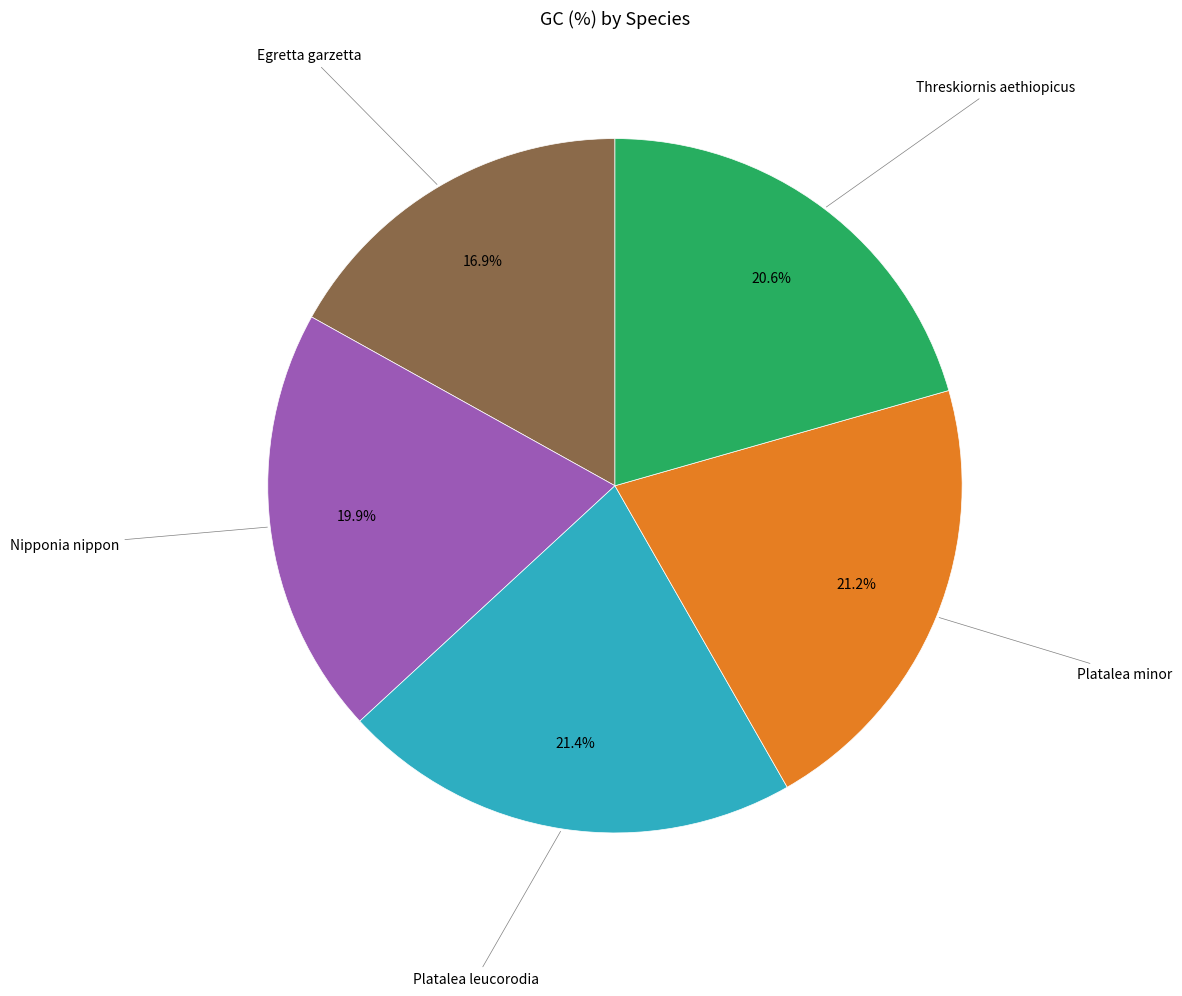

Is there a majority slice in this chart?

No